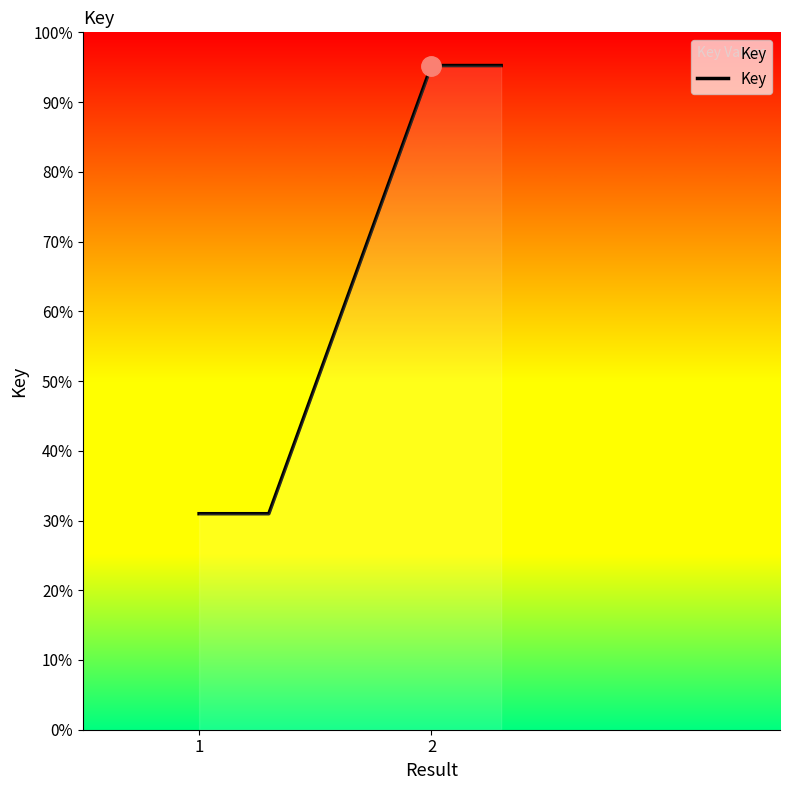

Reading left to right, transcribe all the data shown in this chart.

0.3	0.3	1.0	1.0